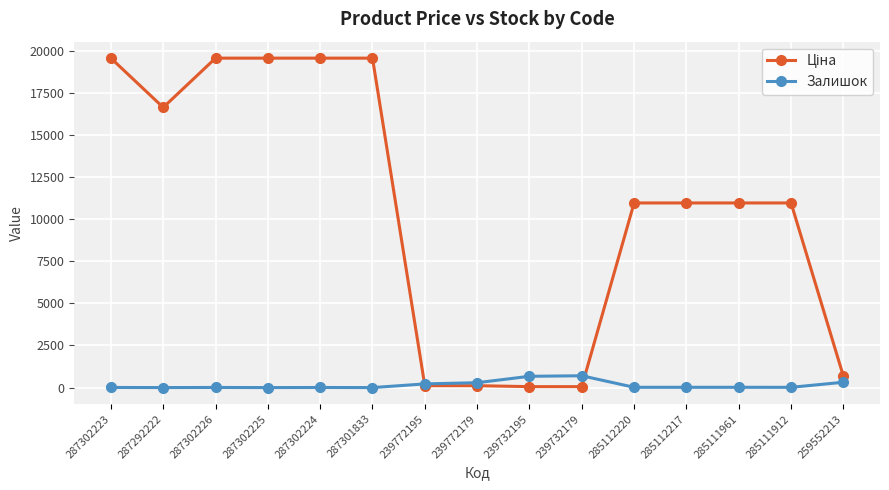

At how many categories does at least one series exceed 19124?

5